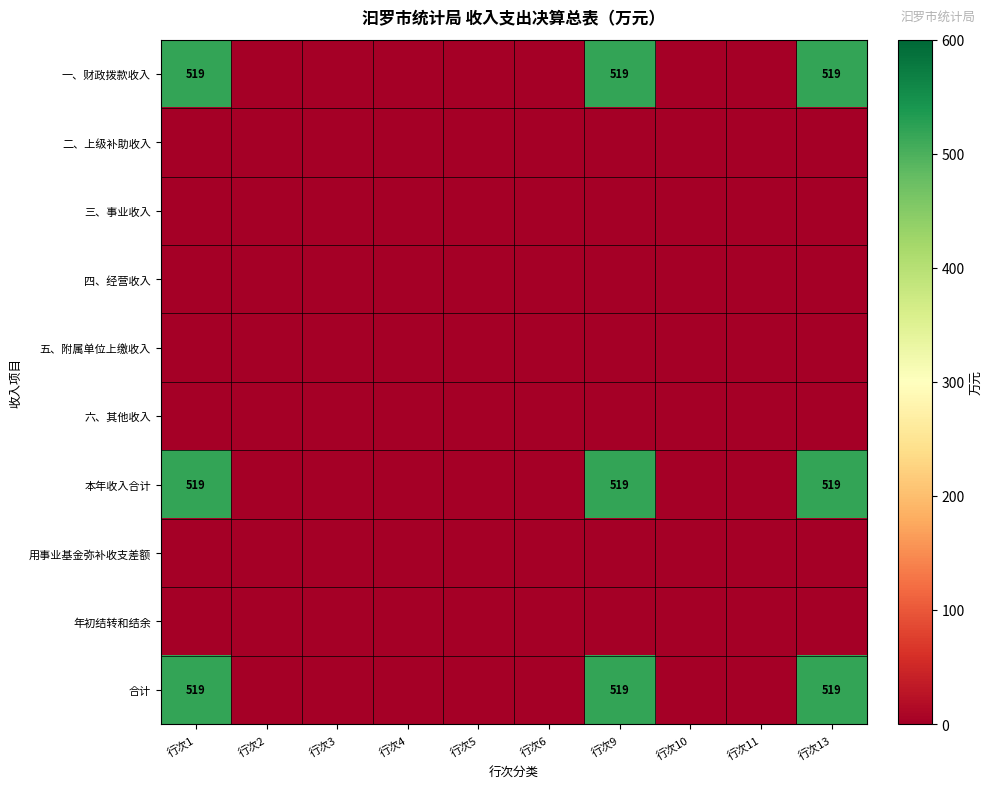

The 一、财政拨款收入 series shows 808 at 行次9. True or false?

False